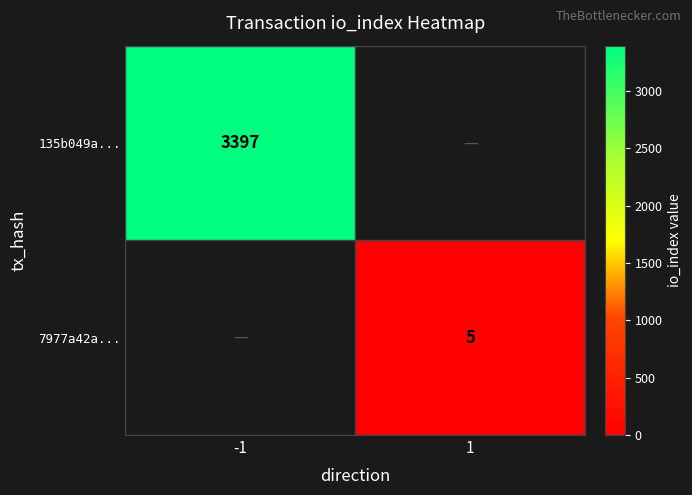

Which category has the lowest value across all series?

1